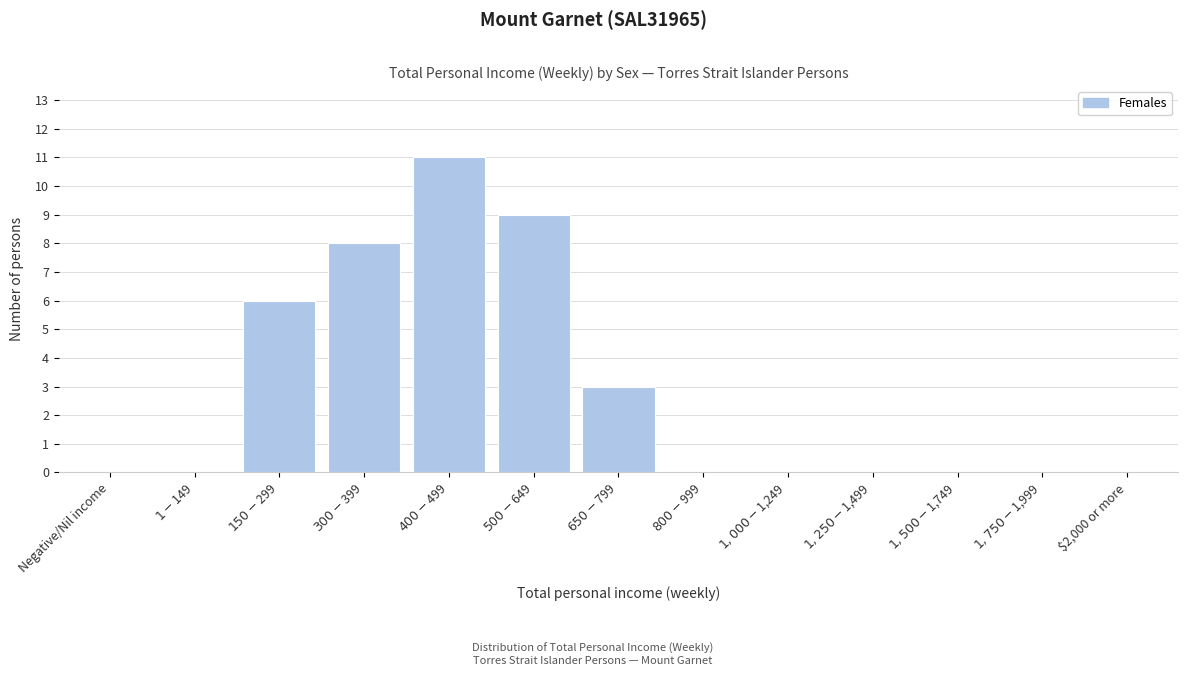

What is the greatest value displayed?

11